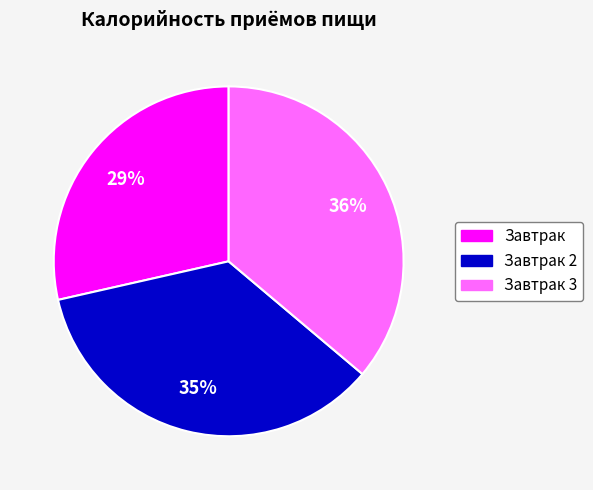

Is it true that Завтрак 2 is 35% of the pie?

True